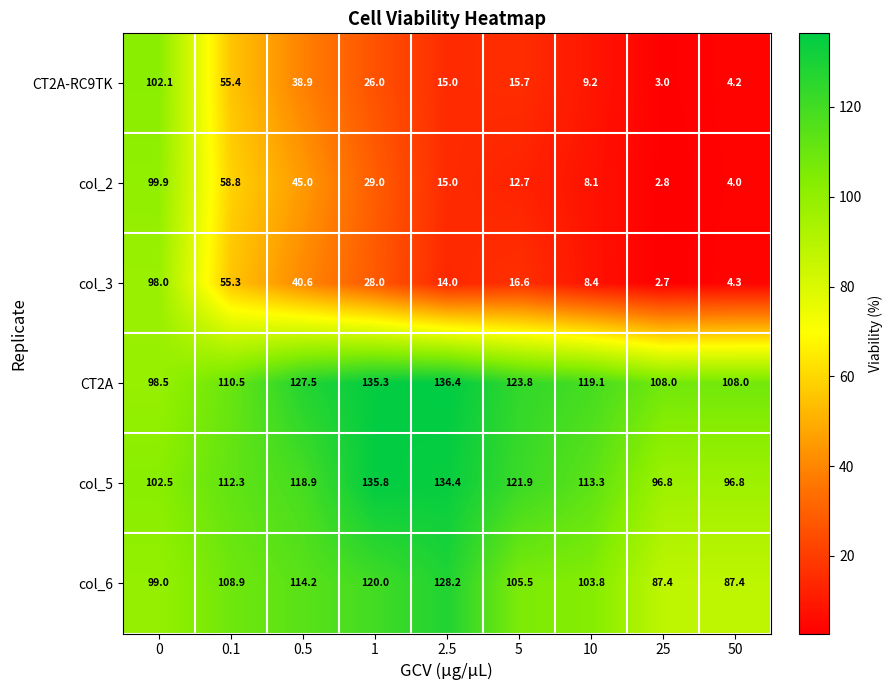

Which series changed the most between 0.1 and 1?

col_2